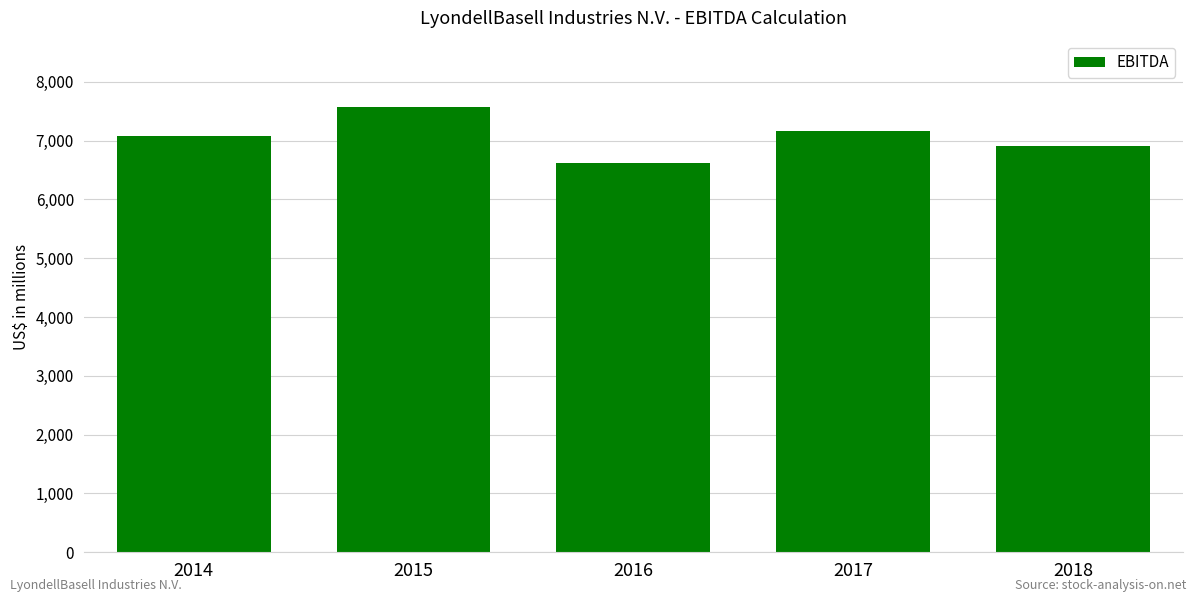

The value at 2016 is 6619. True or false?

True